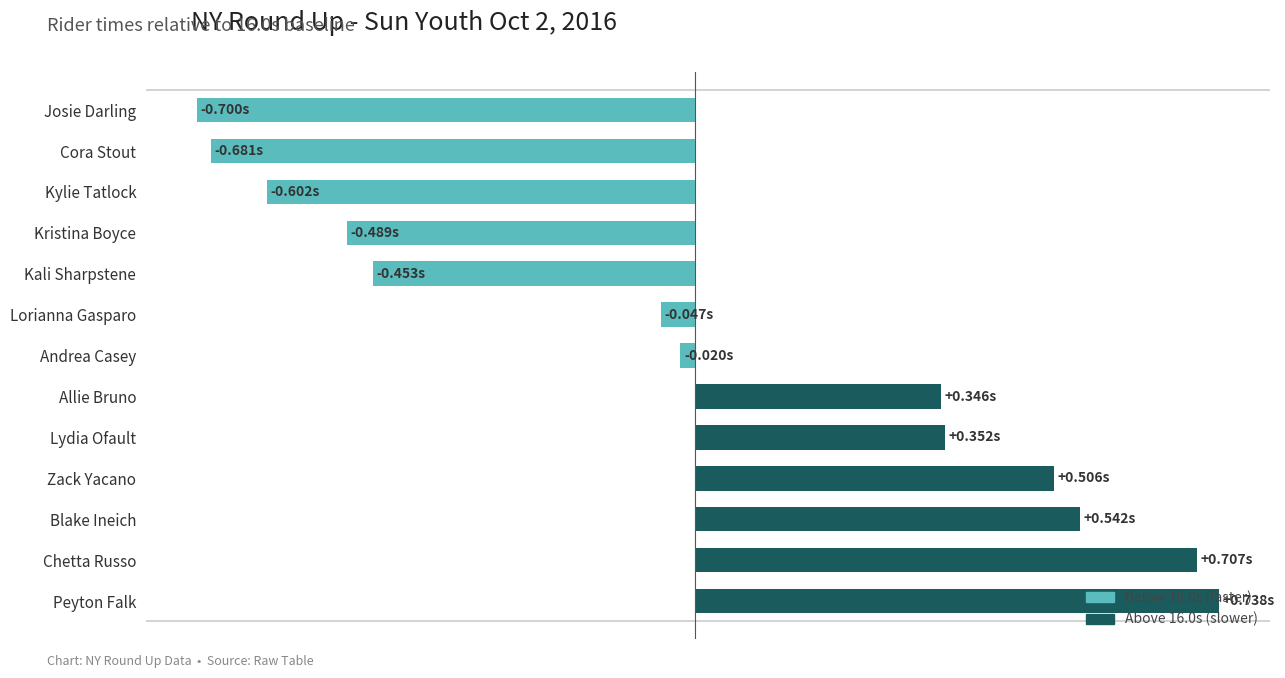

Does the chart contain any negative values?

Yes